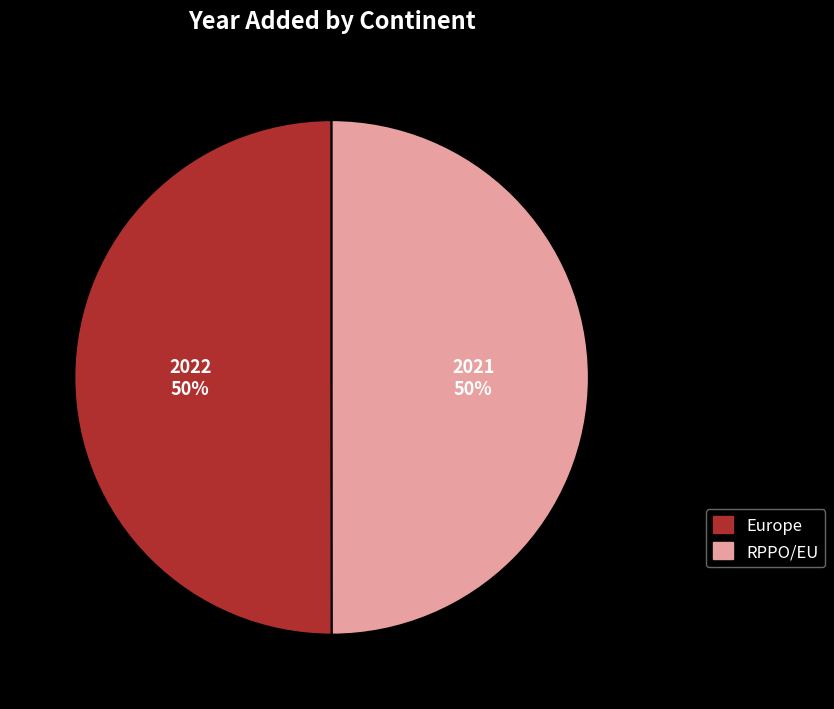

Combined, do Europe and RPPO/EU account for over 50%?

Yes